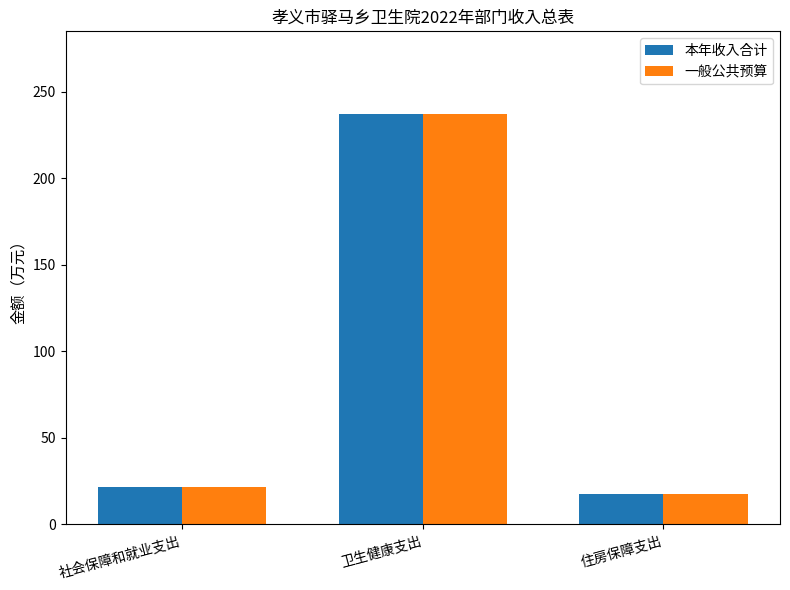

What is the difference between the 本年收入合计 values at 卫生健康支出 and 住房保障支出?

220.0